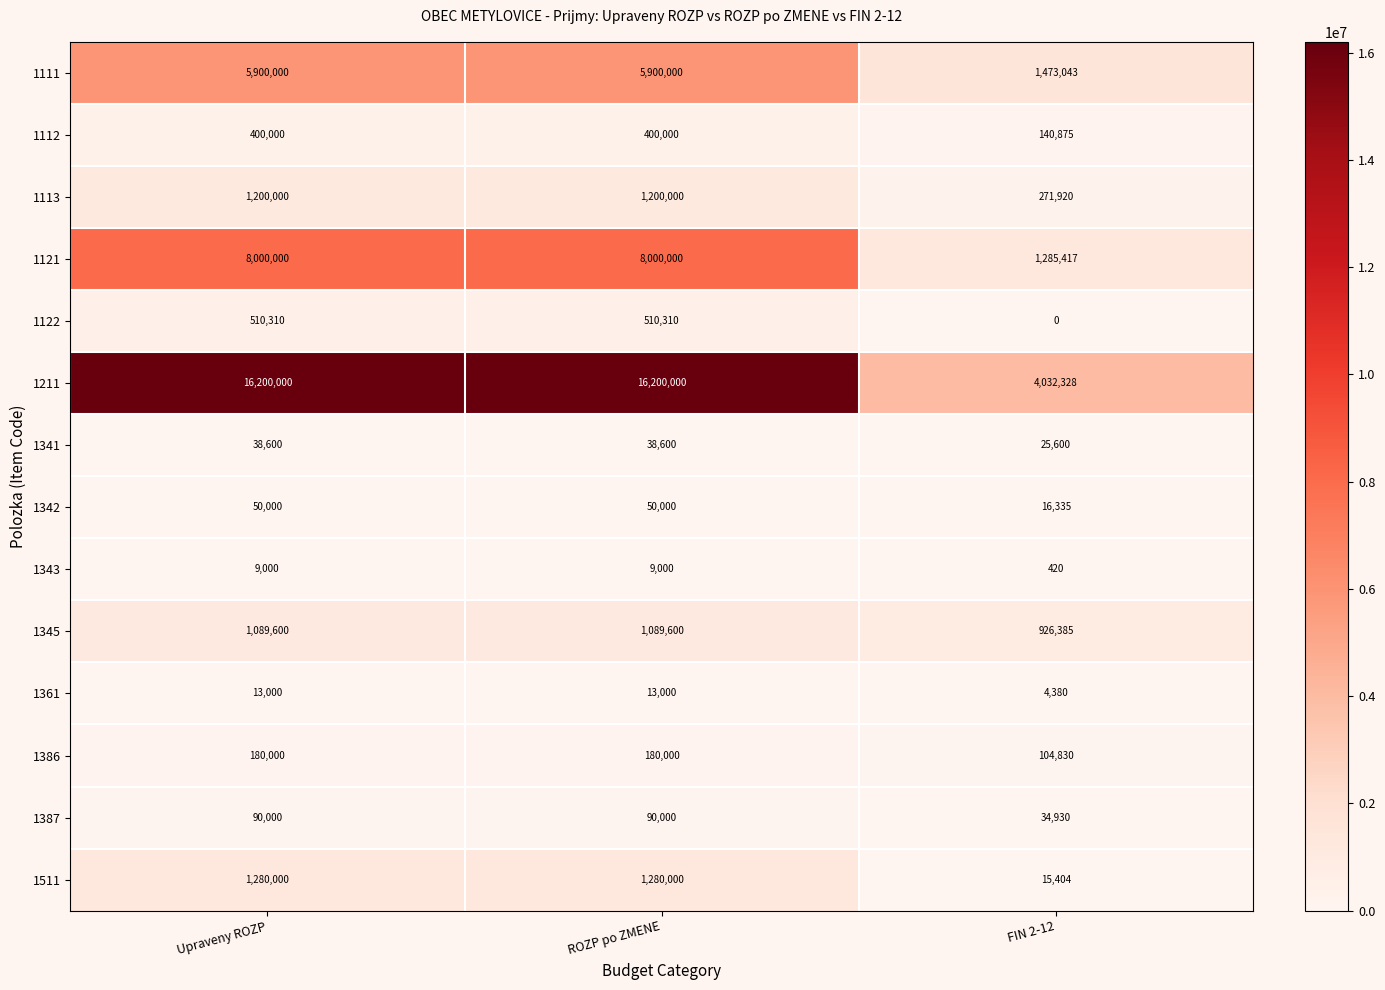

What is the sum of the 1343 values at FIN 2-12 and ROZP po ZMENE?

9420